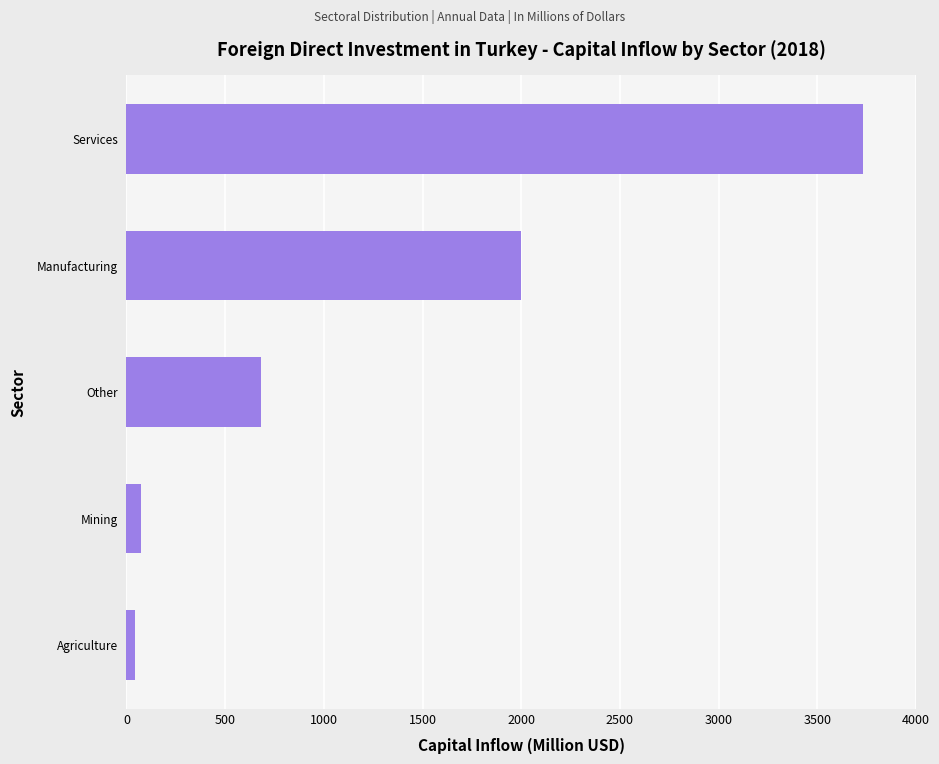

The chart shows a value of 2000 at Manufacturing. True or false?

True